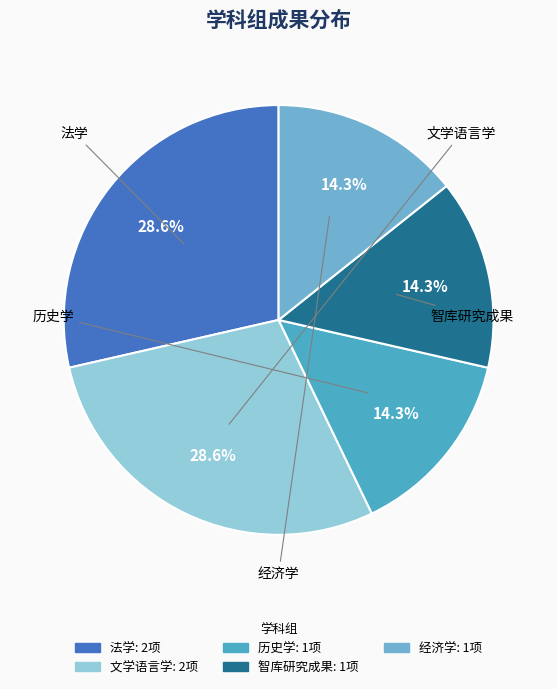

To the nearest percent, what is the difference between the largest and smallest slice percentages?

14%